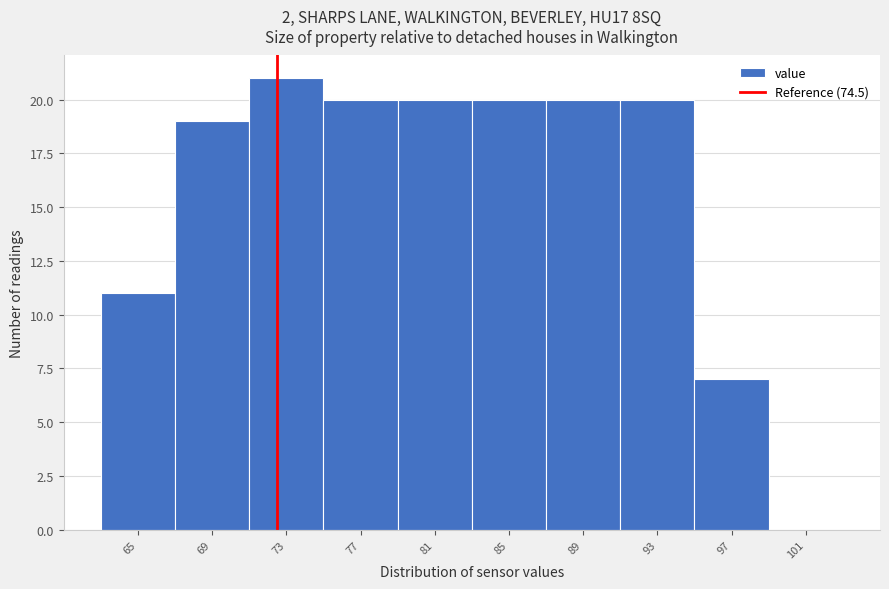

Reading right to left, list all the values displayed in this chart.

101=0	97=7	93=20	89=20	85=20	81=20	77=20	73=21	69=19	65=11